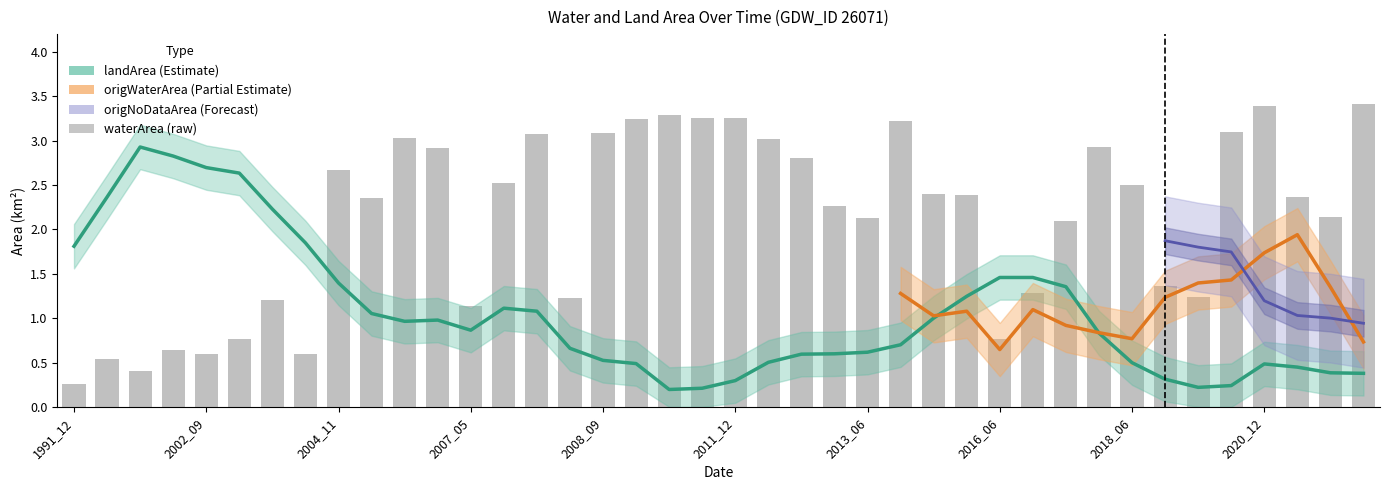

At which label is waterArea closest to 1?

2007_05